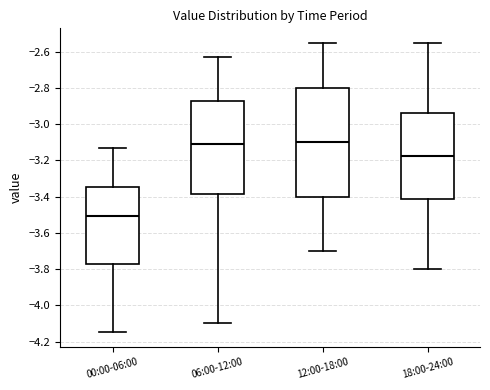

Comparing the boxes themselves (not the whiskers), which one is the tallest?

12:00-18:00